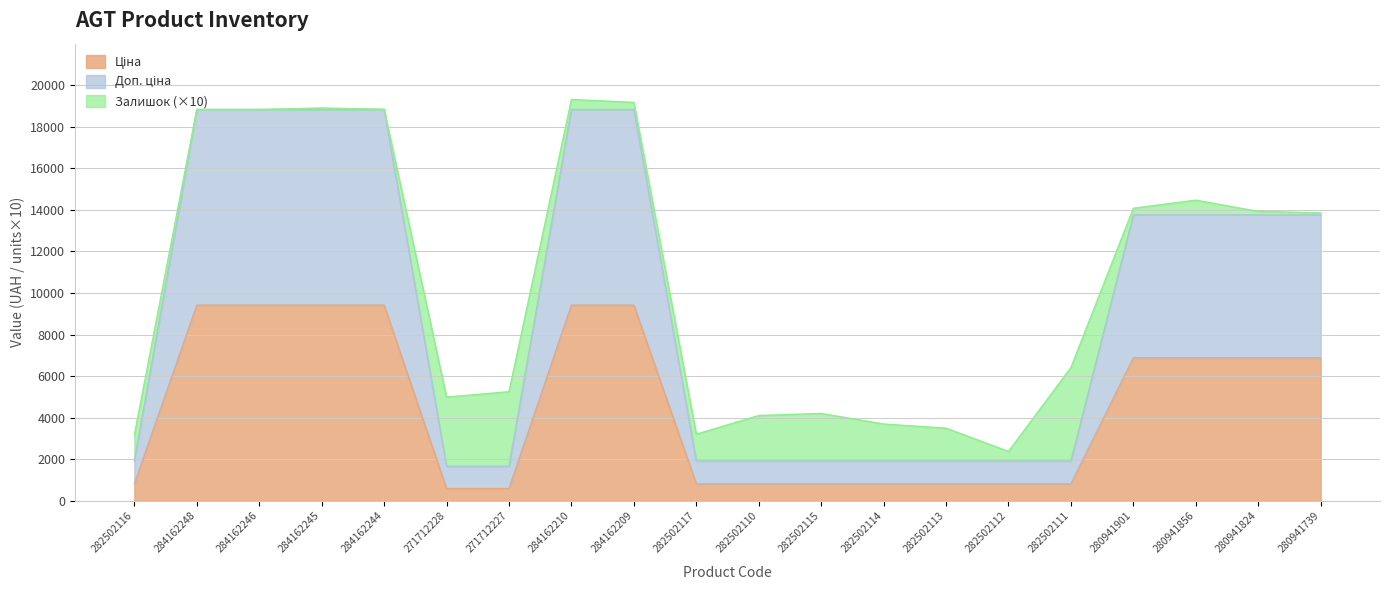

True or false: Ціна and Доп. ціна intersect in this chart.

False